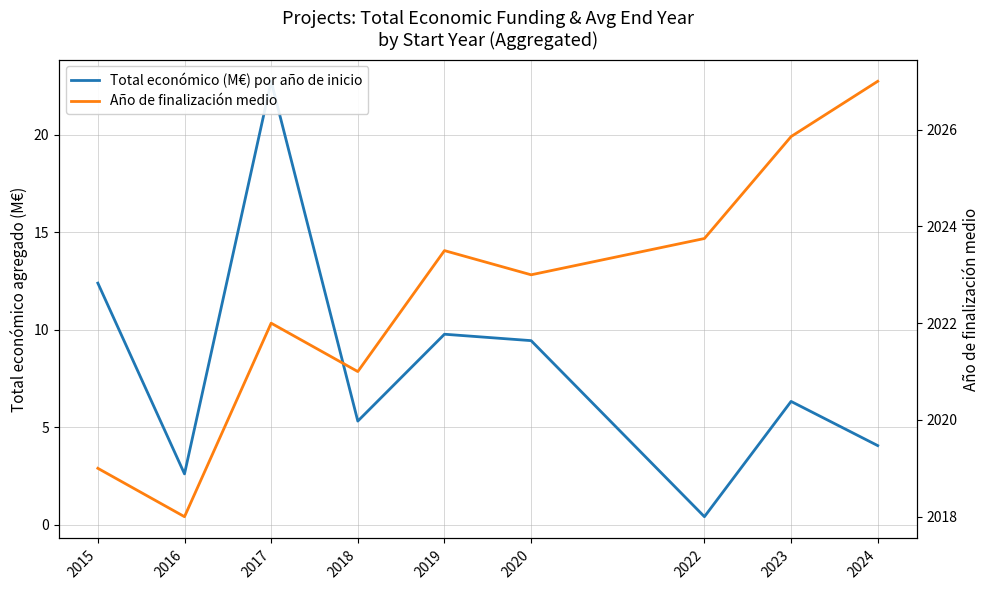

True or false: Año de finalización medio has more than 2 interior local peaks.

False